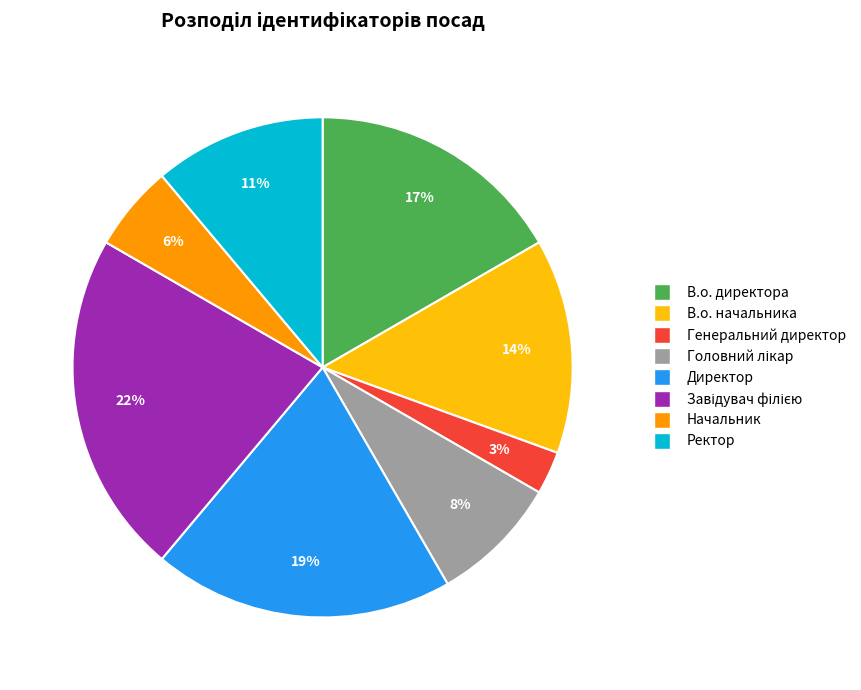

Approximately how many times larger is the value at В.о. начальника compared to Директор?

0.7